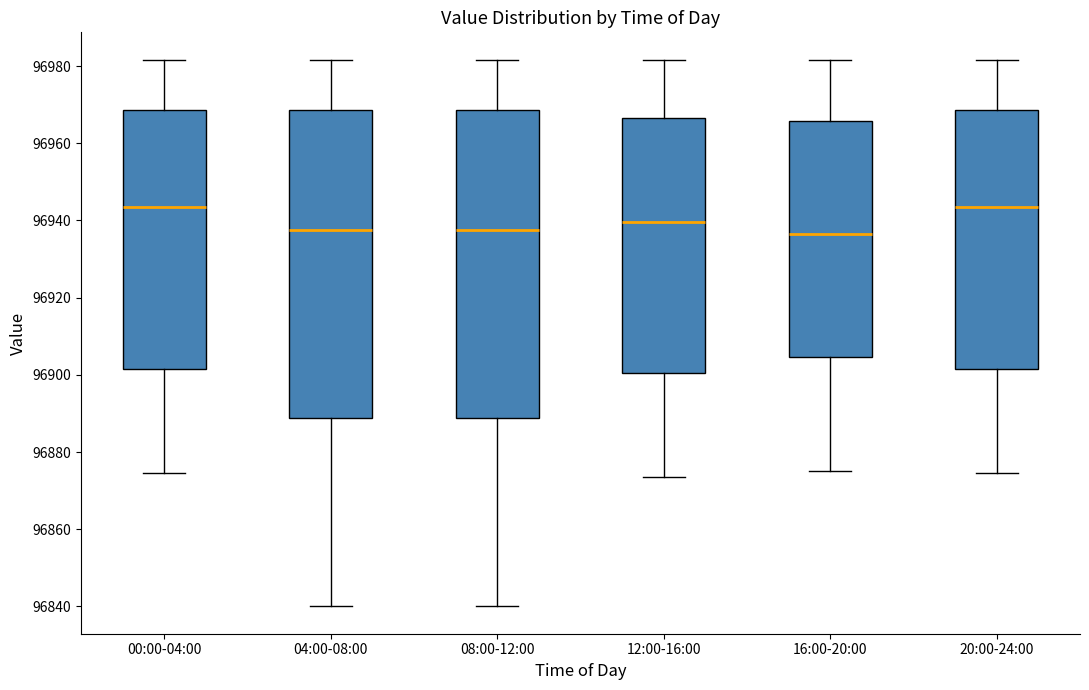

Where does the median line of the box for 12:00-16:00 sit on the y-axis? The values are not printed on the chart, so give them approximately, as read against the axis.

96940